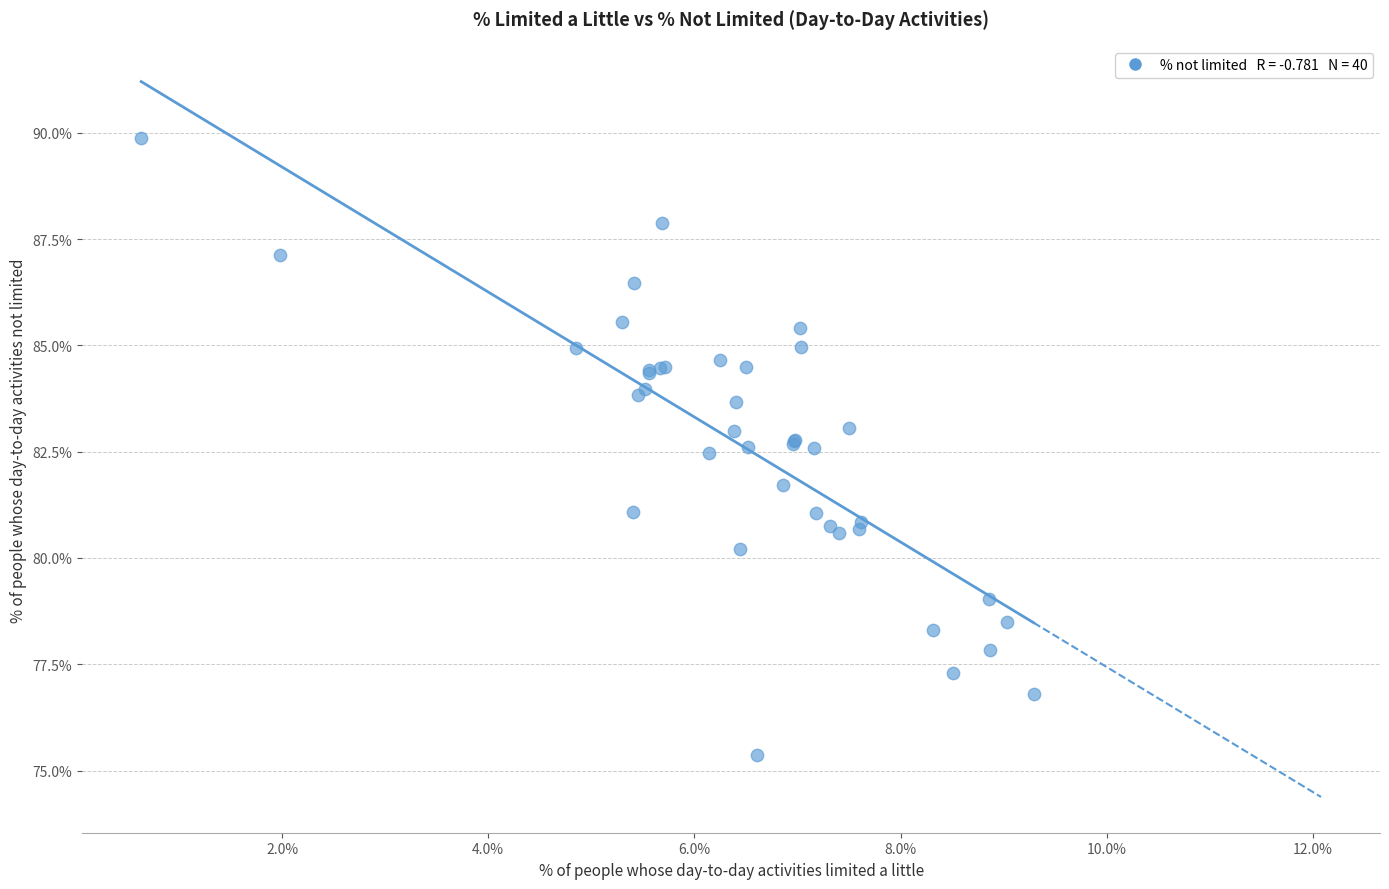

What Y value in the scatter plot is closest to 82?

81.7